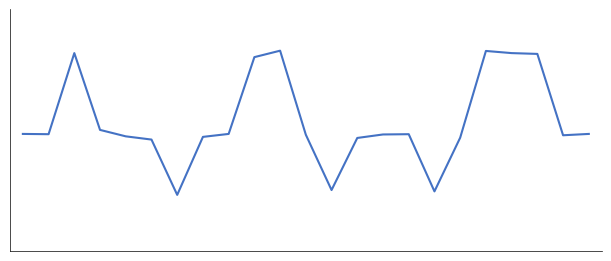

What is the average value?

11.8